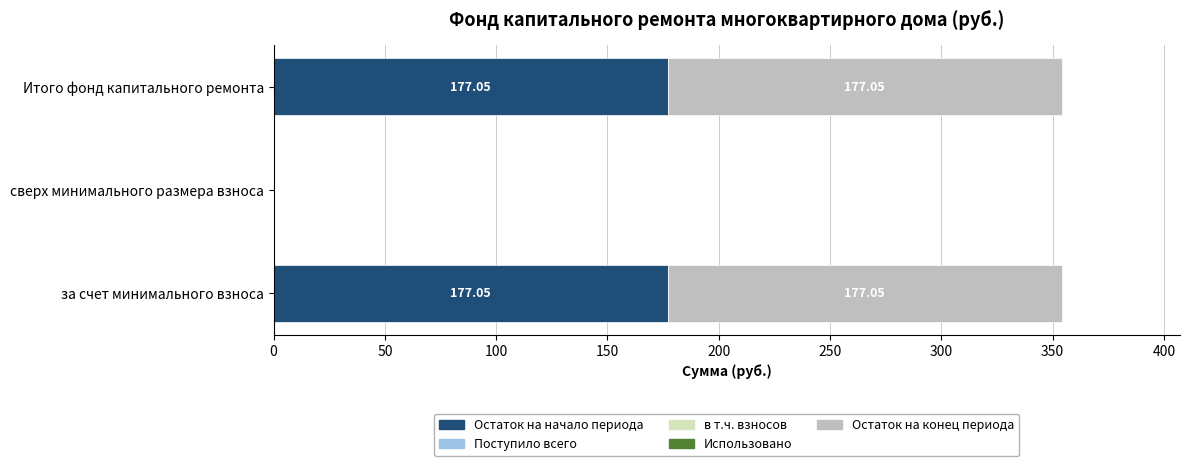

What is the total value across all series at за счет минимального взноса?

354.1